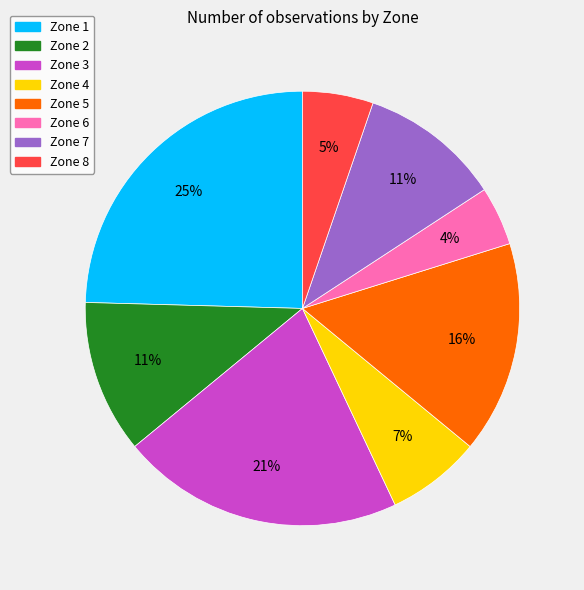

Is the sum of Zone 7 and Zone 2 greater than half?

No